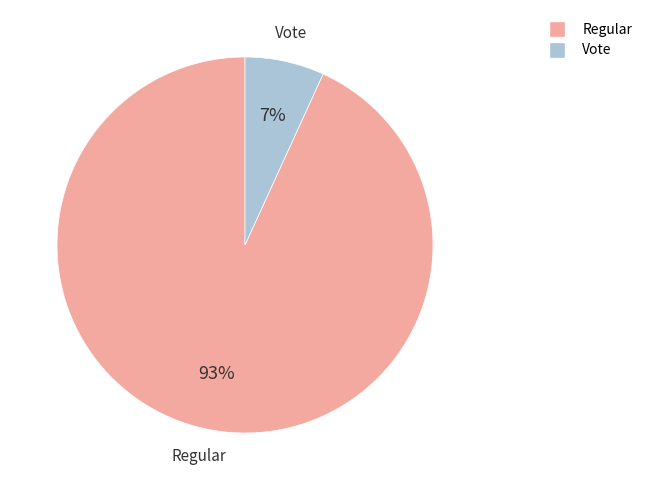

Rank the categories by value from highest to lowest.

Regular, Vote